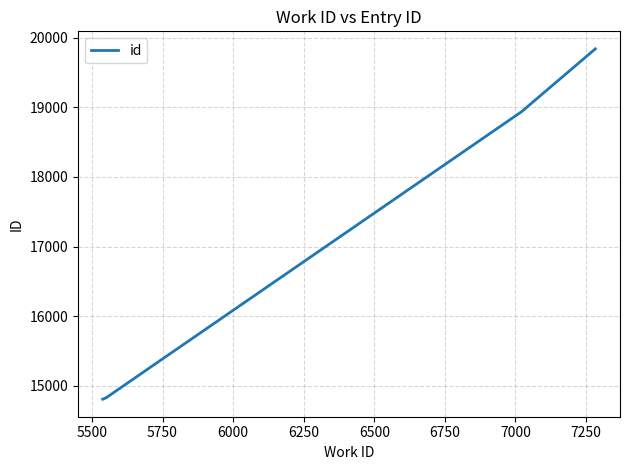

What is the maximum value shown in the chart?

19839